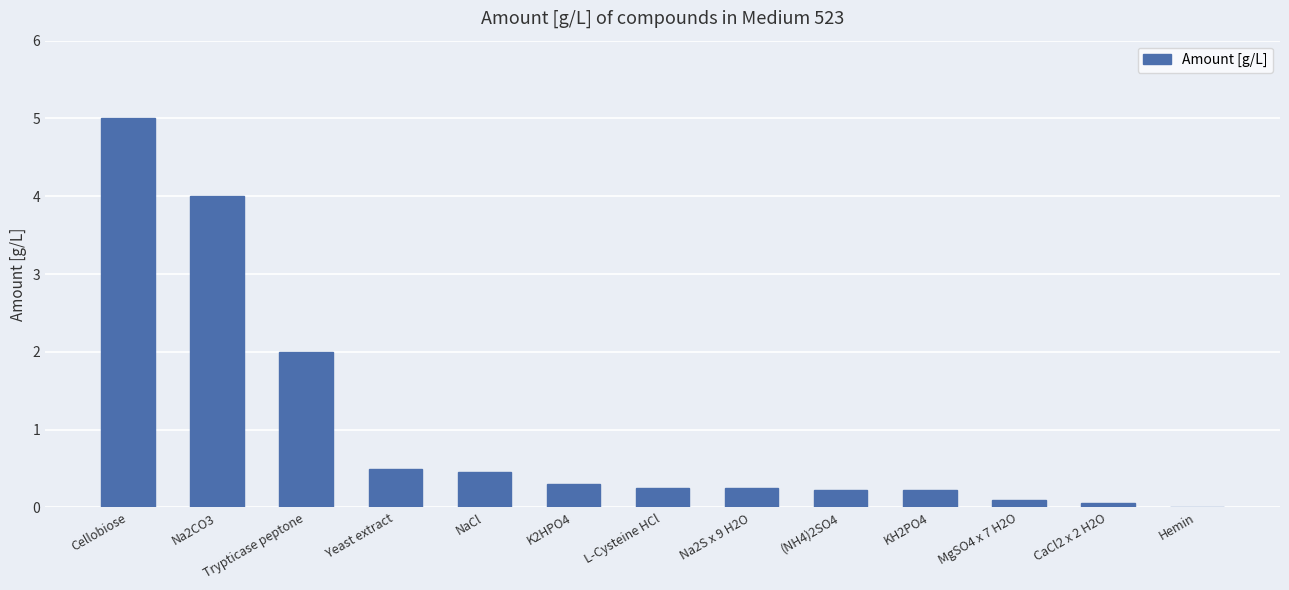

Which label corresponds to the largest value in the chart?

Cellobiose